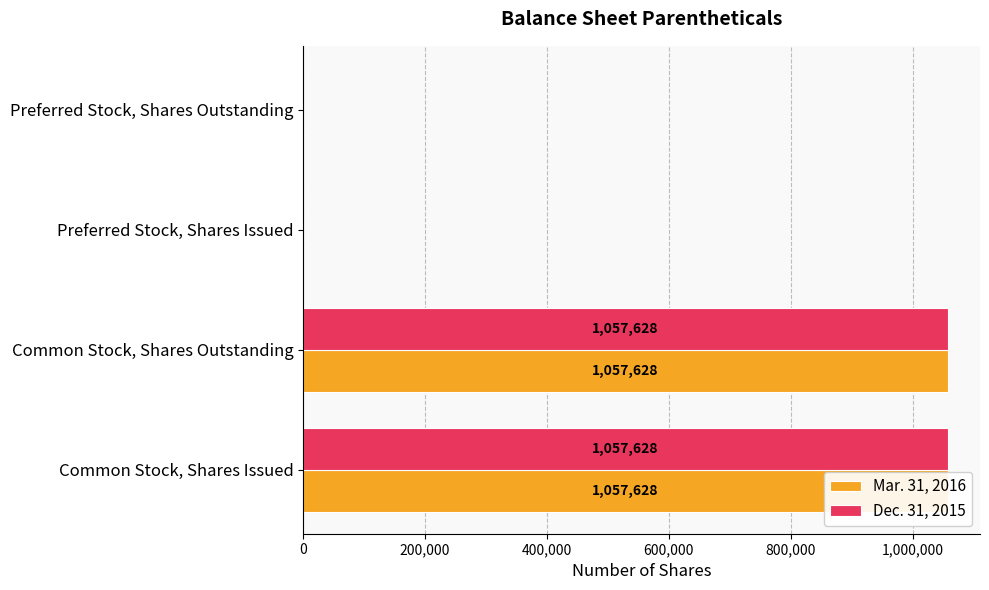

Is the value of Dec. 31, 2015 at Common Stock, Shares Outstanding greater than the value of Mar. 31, 2016 at Preferred Stock, Shares Issued?

Yes